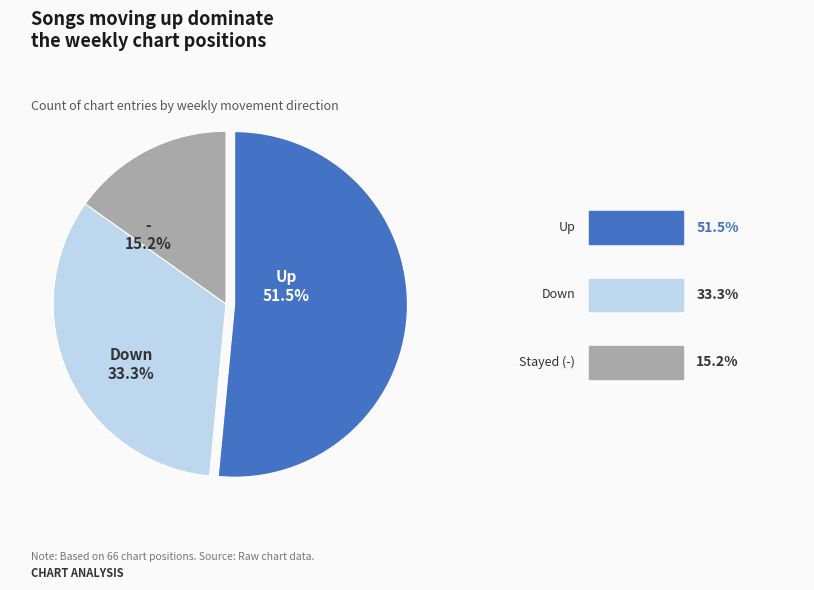

How many segments does this pie chart have?

3